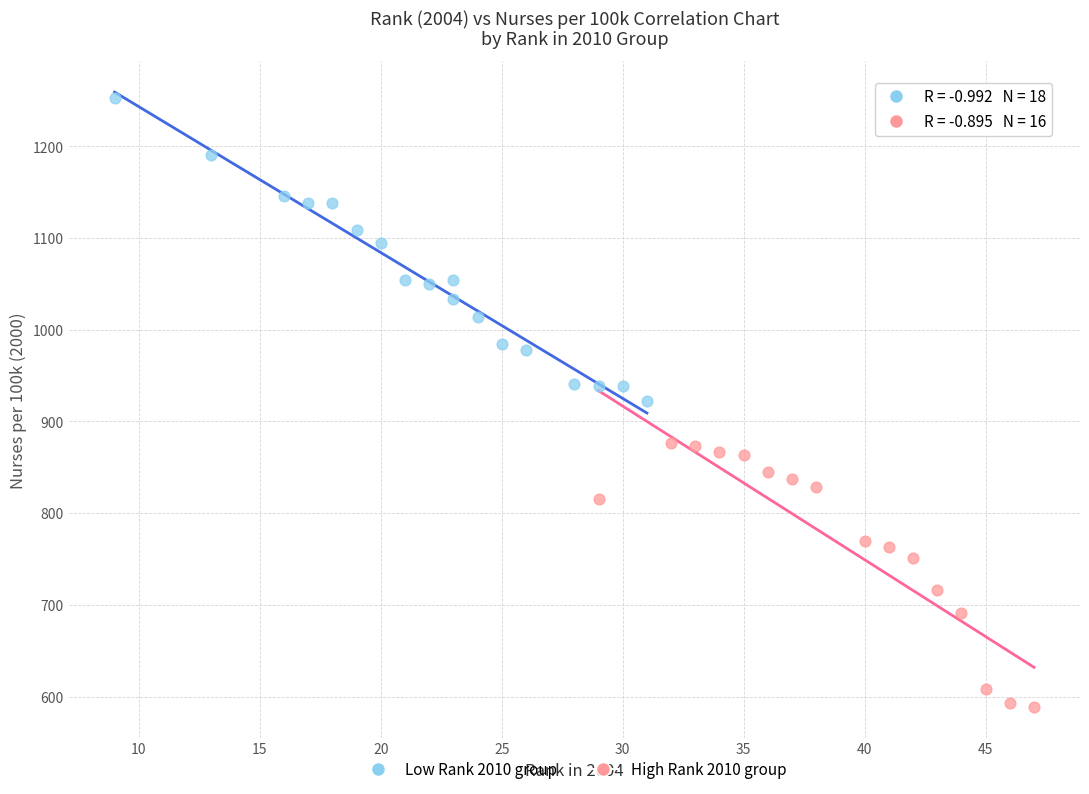

Which series has the largest Y range (max minus min)?

Low Rank 2010 group